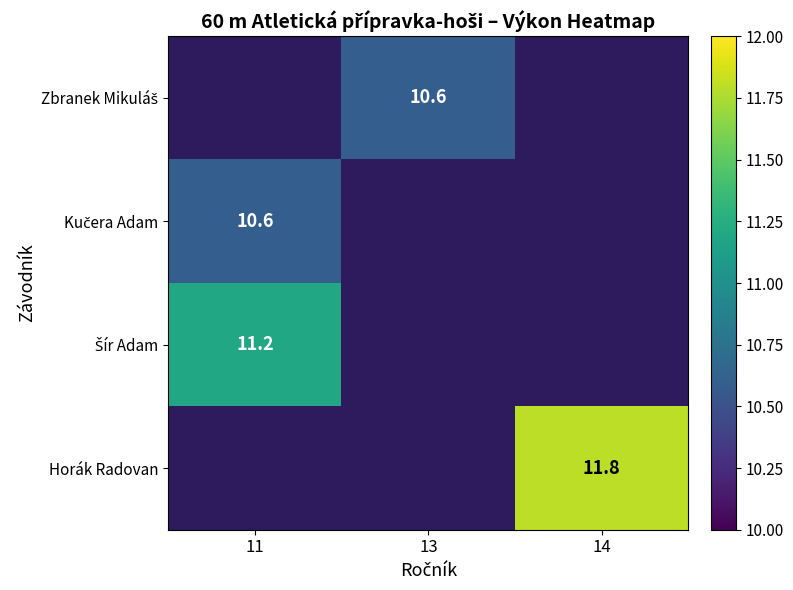

How many positive values does the Kučera Adam series have?

1